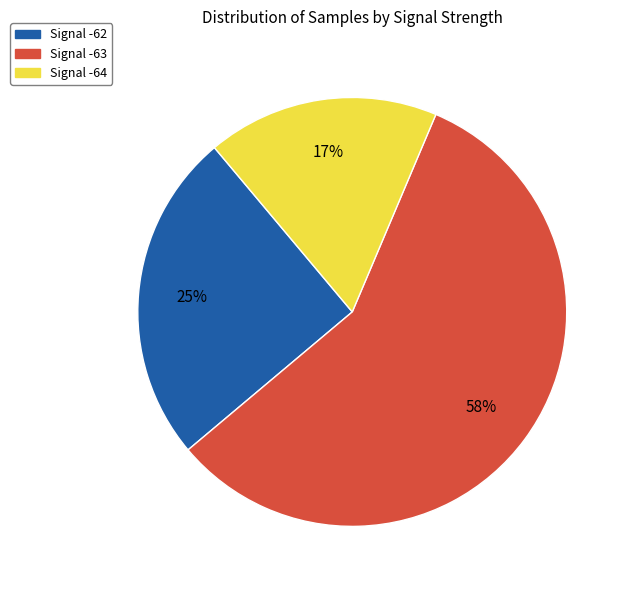

How many slices are in this pie chart?

3